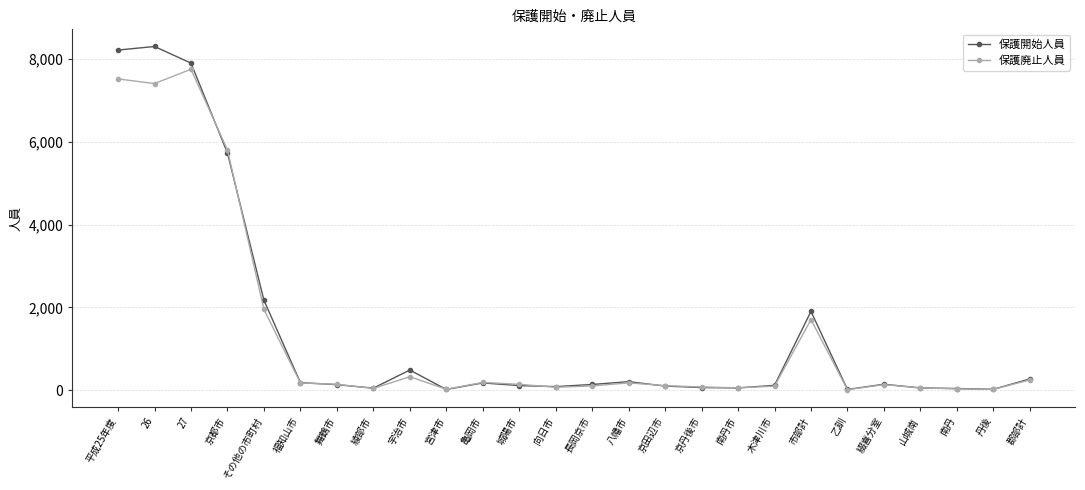

The value of 保護廃止人員 at 26 is 3941. True or false?

False